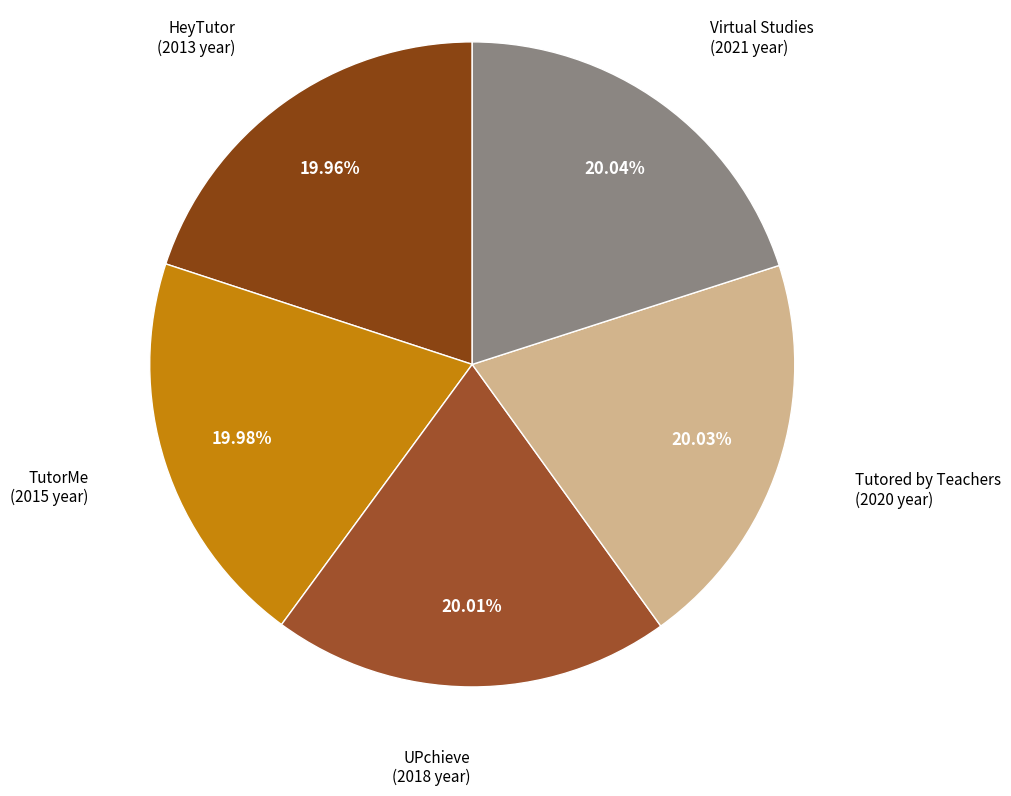

Count the number of slices in the pie.

5